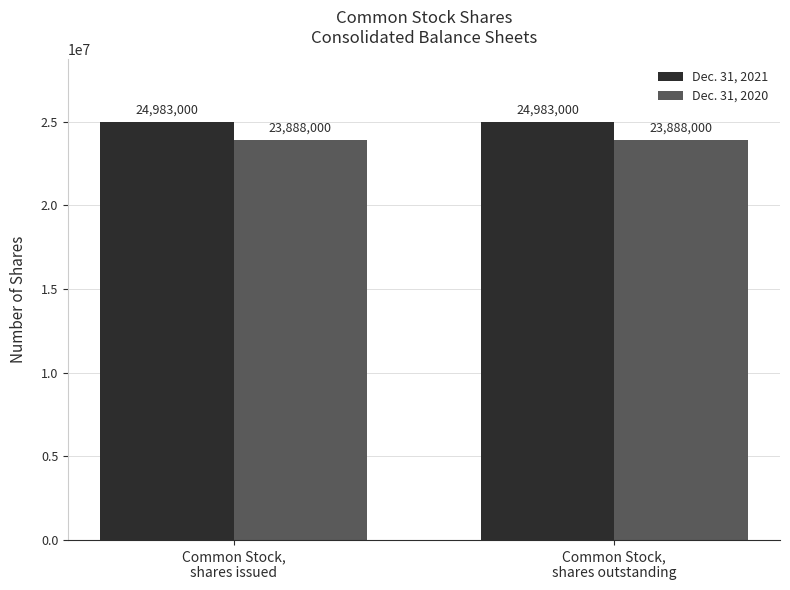

What is the label of the 1st bar from the right?

Common Stock,
shares outstanding